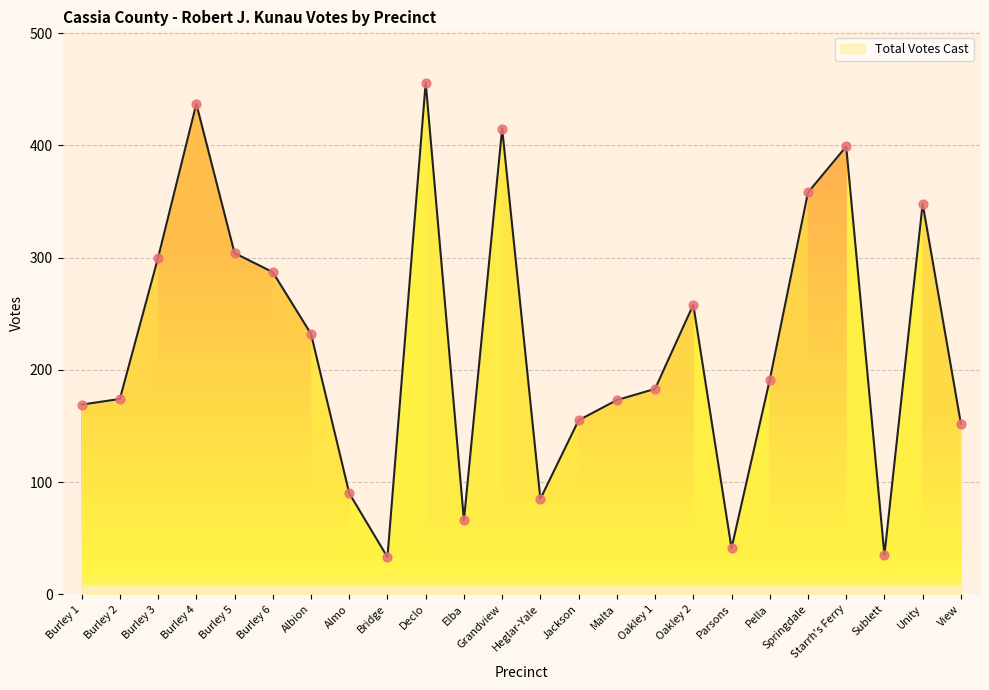

What is the change in value from Burley 2 to Oakley 1?

+9